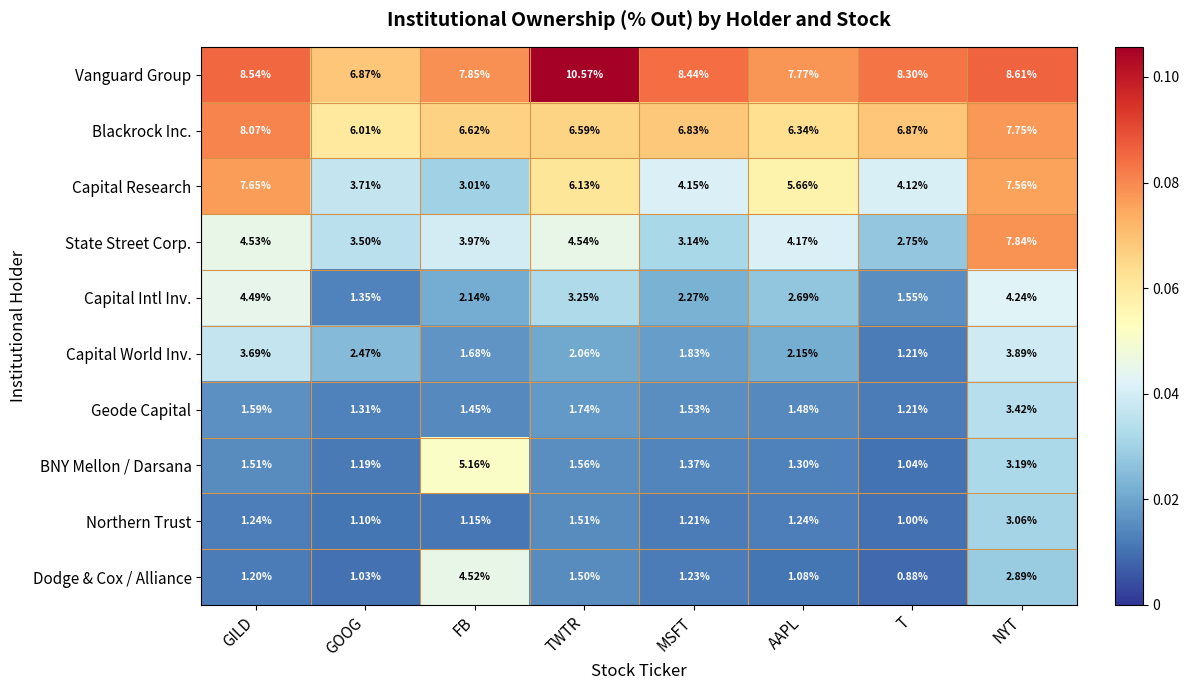

Rank the series at GILD from lowest to highest value.

Dodge & Cox / Alliance, Northern Trust, BNY Mellon / Darsana, Geode Capital, Capital World Inv., Capital Intl Inv., State Street Corp., Capital Research, Blackrock Inc., Vanguard Group